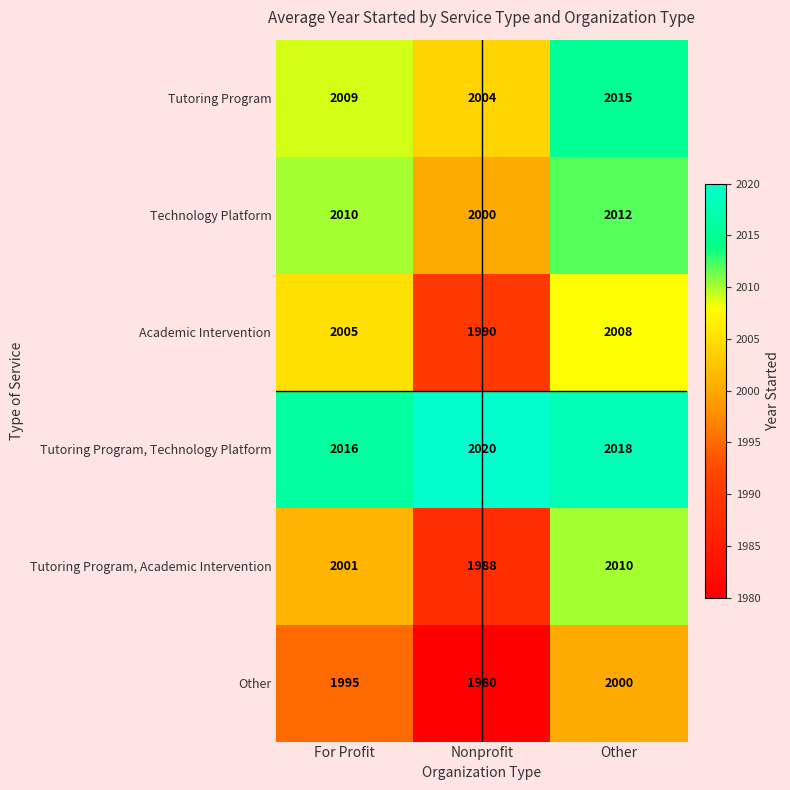

How many Technology Platform values are between 2000 and 2012?

3